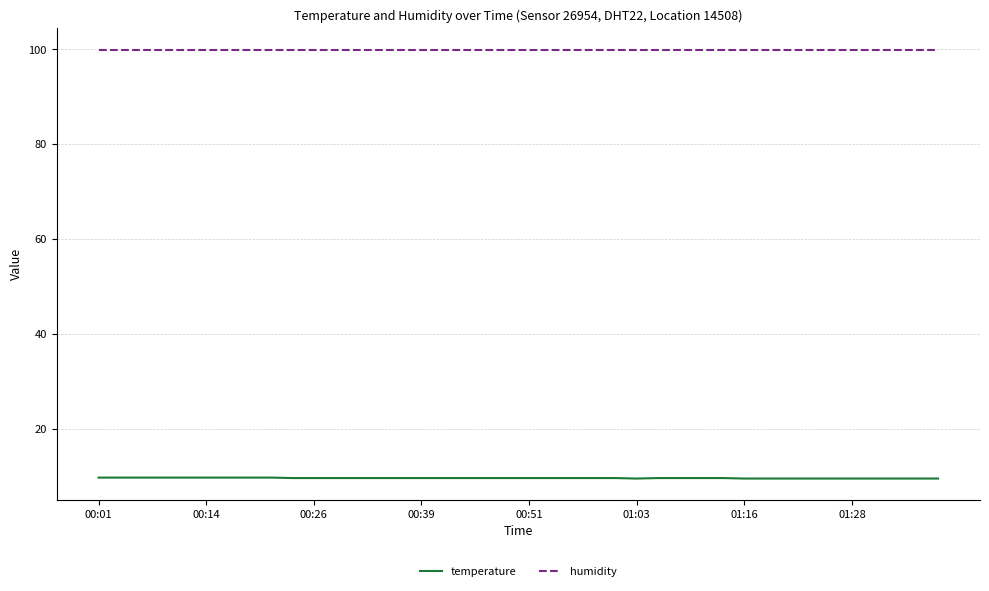

Count the number of data series in this chart.

2